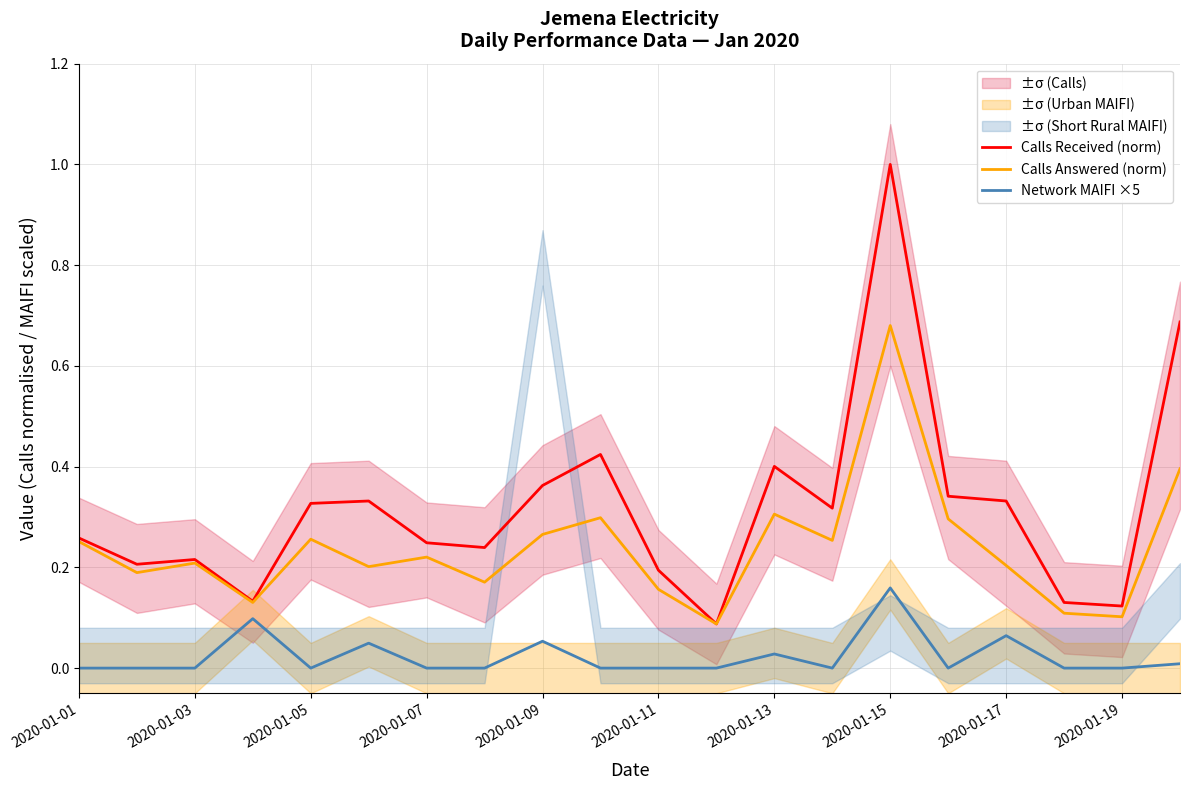

What is the difference between the maximum and minimum values in the Calls Received (norm) series?

0.9